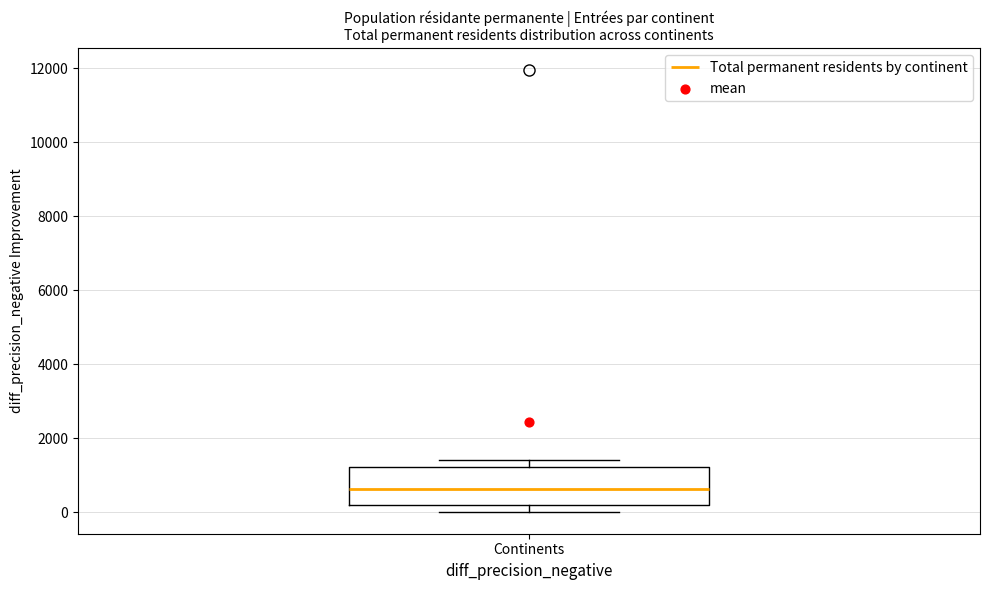

Read this box plot against the y-axis: the position of the median line, the range covered by the box, and the ends of both whiskers. The values are not printed on the chart, so give them approximately, as read against the axis.

median 600, box 200 to 1200, whiskers 0 to 1400